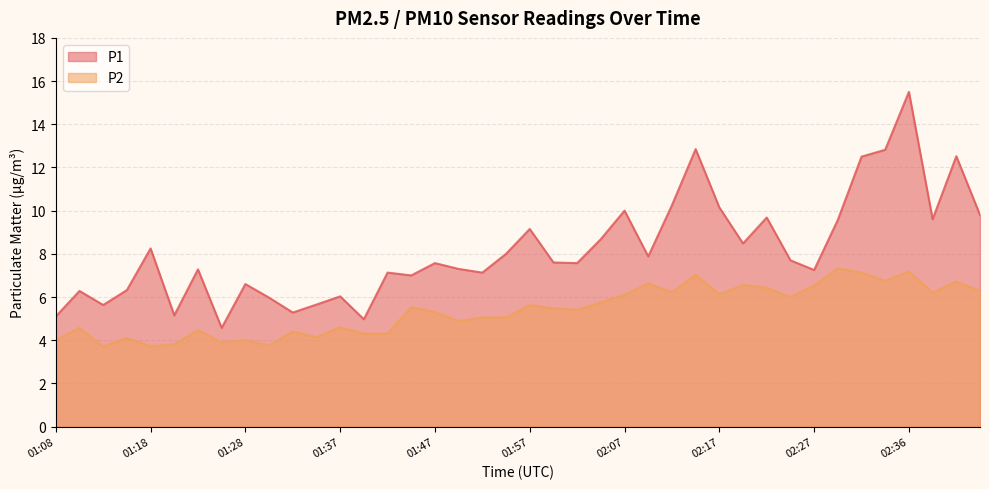

At which category is the sum across all series the highest?

02:36